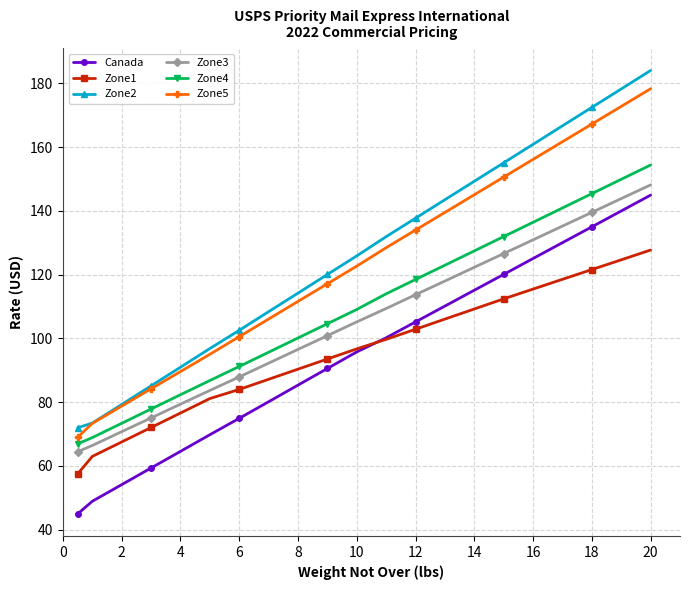

True or false: Zone4 and Canada cross at least once.

False